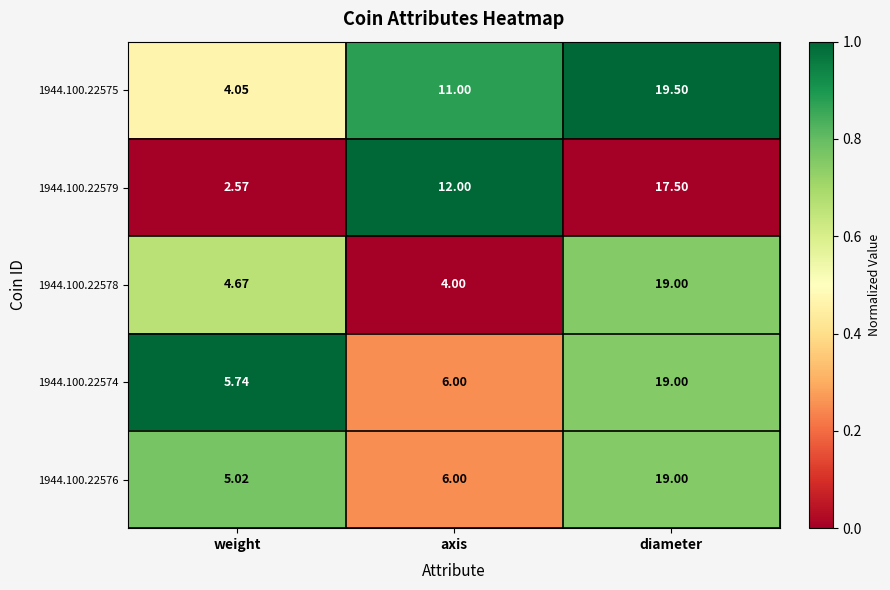

At which category is the sum across all series the highest?

diameter